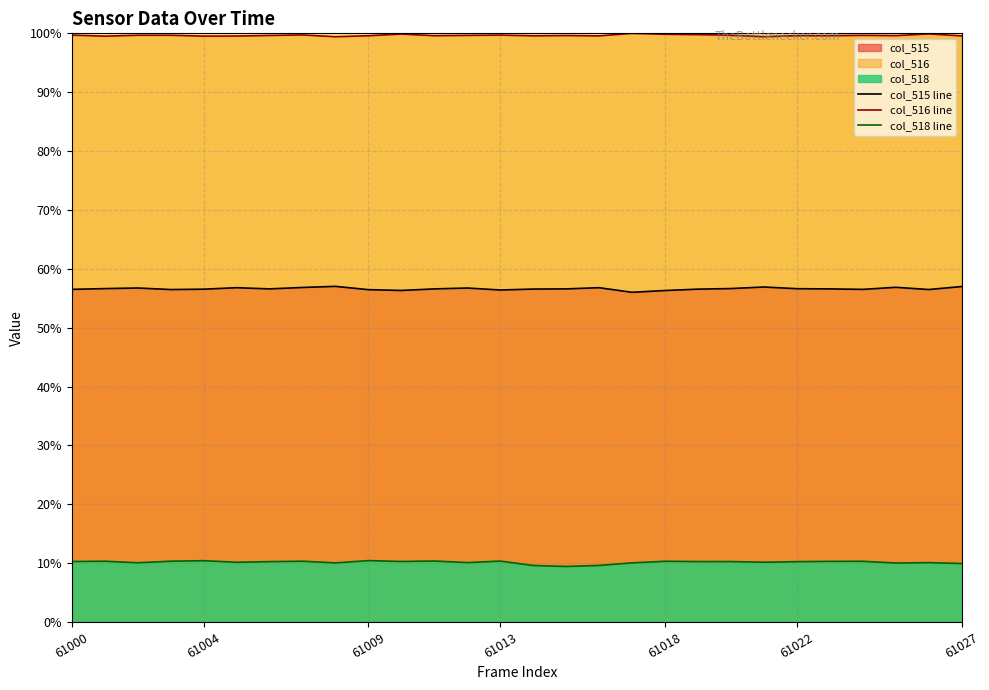

The value of col_516 line at 61013 is 41.3. True or false?

False